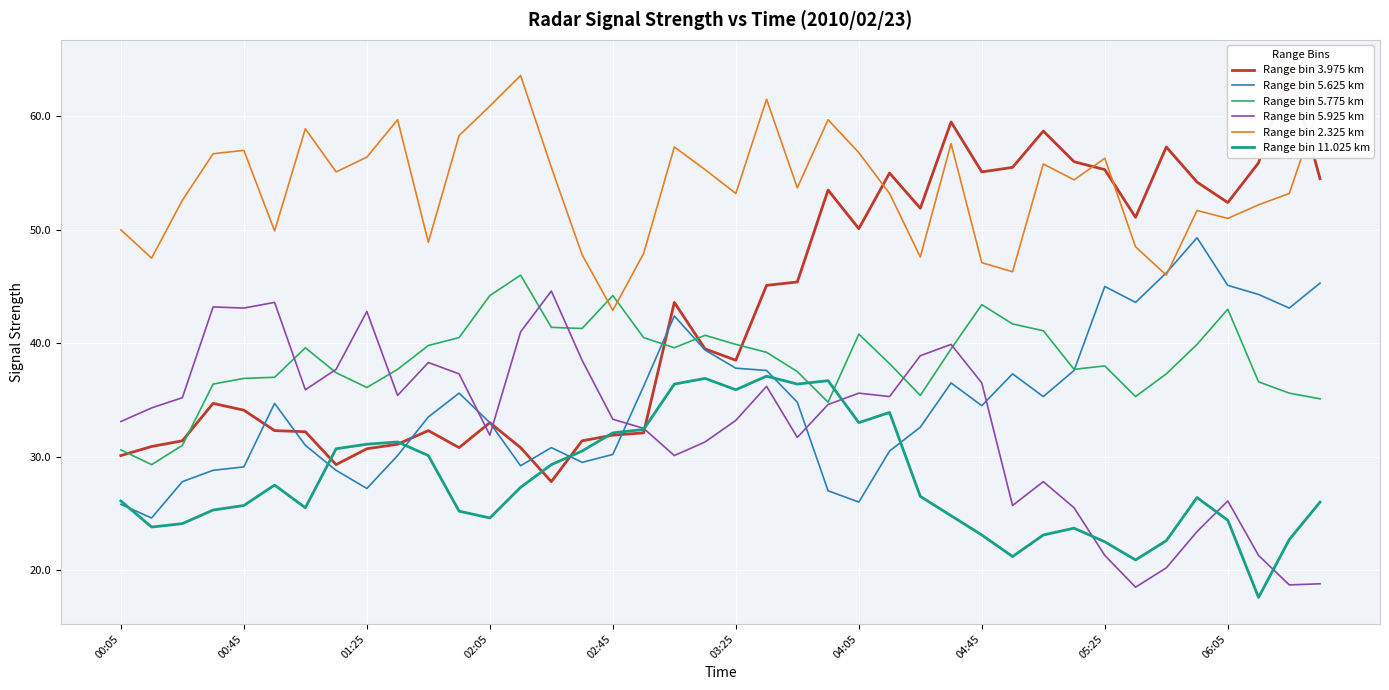

What is the maximum value shown in the chart?

64.4